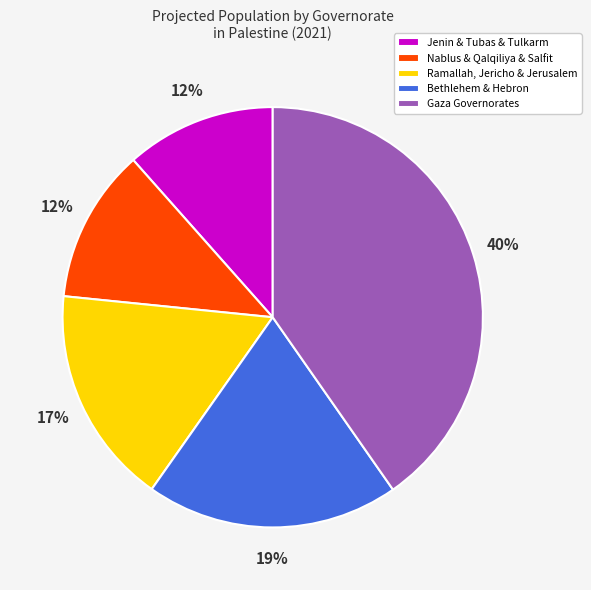

Which category has the biggest portion of the pie?

Gaza Governorates